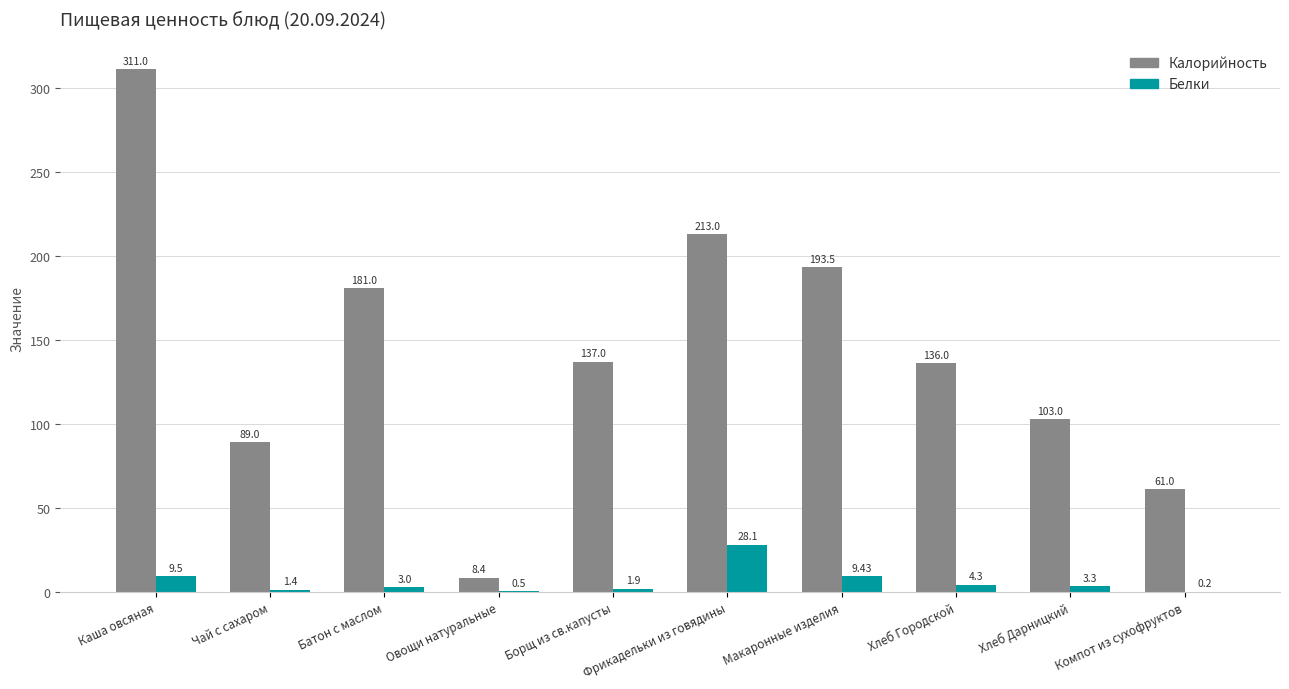

Reading left to right, list all the values displayed in this chart.

Калорийность: 311.0	89.0	181.0	8.4	137.0	213.0	193.5	136.0	103.0	61.0
Белки: 9.5	1.4	3.0	0.5	1.9	28.1	9.4	4.3	3.3	0.2